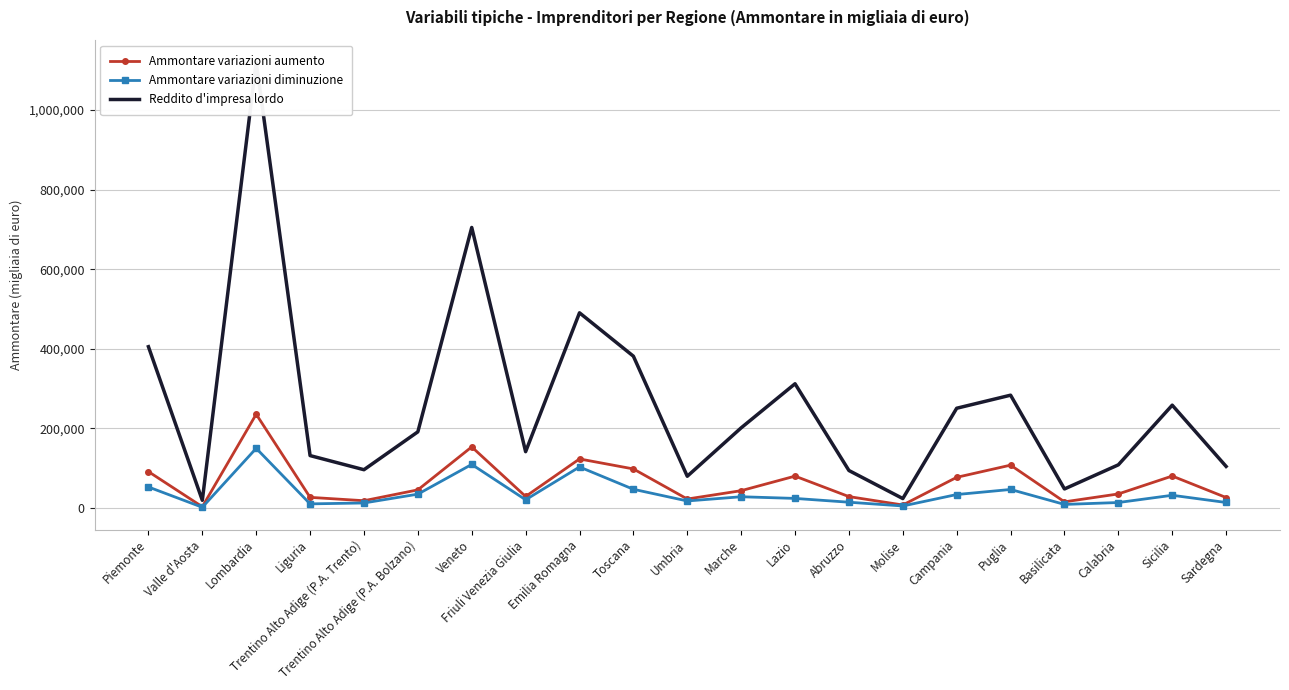

At which category is the sum across all series the highest?

Lombardia